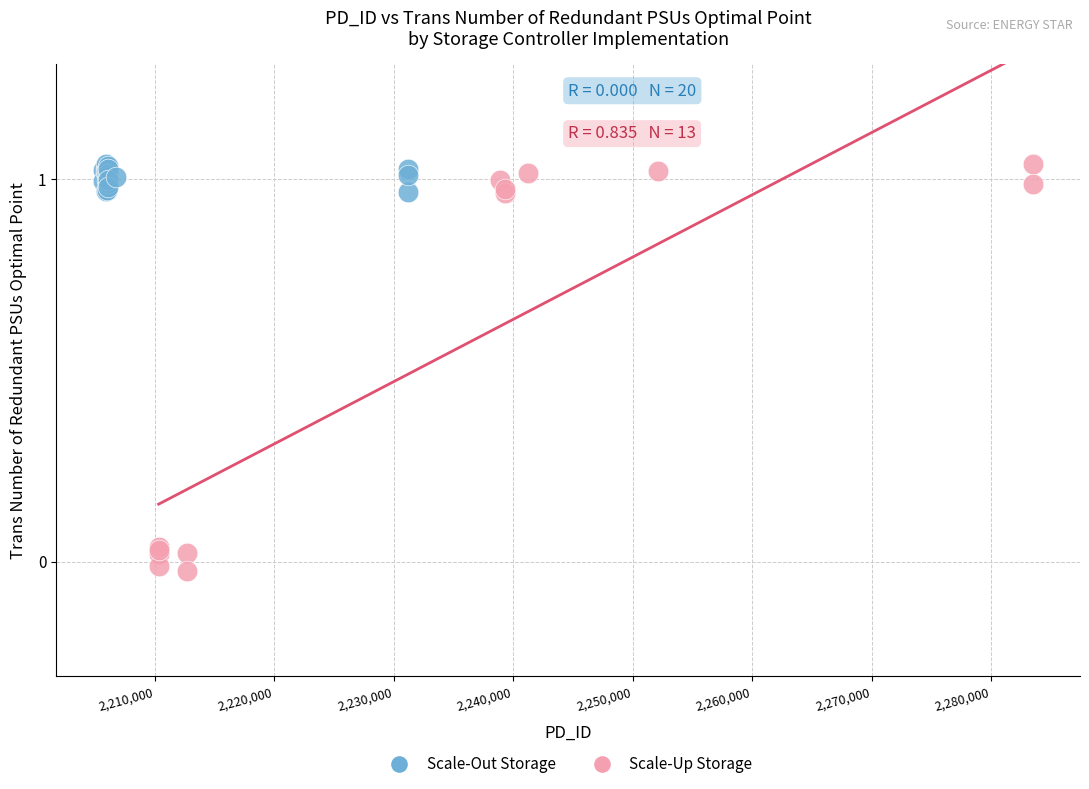

Which series reaches the minimum Y coordinate?

Scale-Up Storage